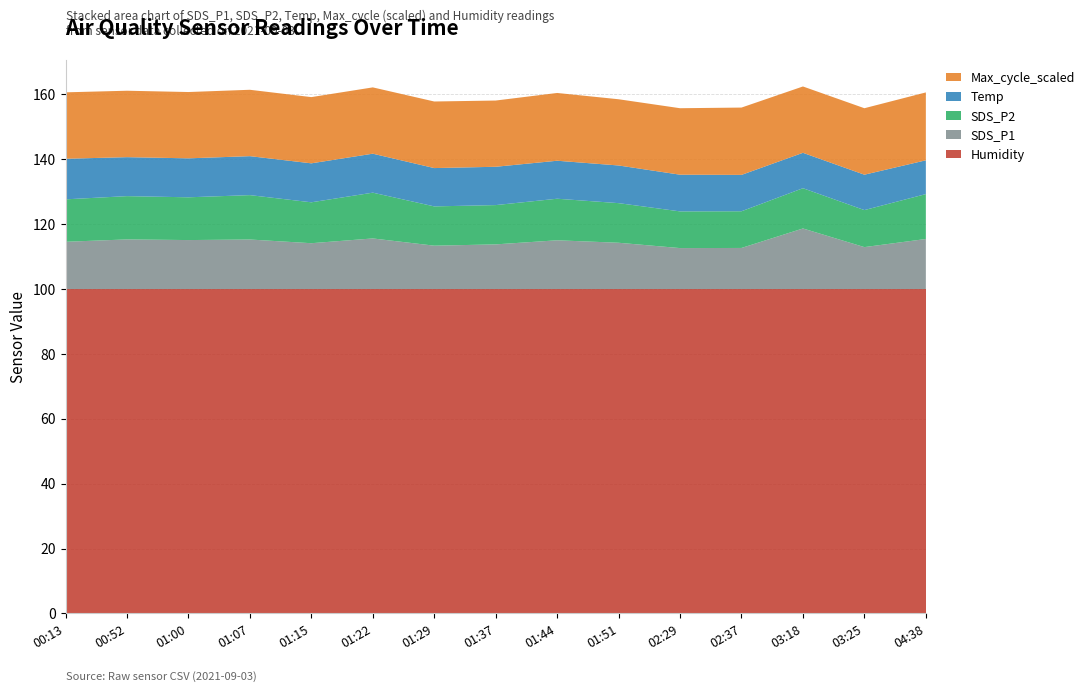

Reading left to right, transcribe all the data shown in this chart.

Humidity: 99.9	99.9	99.9	99.9	99.9	99.9	99.9	99.9	99.9	99.9	99.9	99.9	99.9	99.9	99.9
SDS_P1: 14.6	15.3	15.1	15.3	14.1	15.6	13.4	13.8	15.0	14.3	12.6	12.7	18.7	12.9	15.4
SDS_P2: 13.1	13.3	13.2	13.7	12.6	14.1	12.1	12.1	12.8	12.2	11.3	11.3	12.4	11.4	13.8
Temp: 12.5	12.0	12.0	12.0	12.0	12.0	11.8	11.8	11.7	11.6	11.3	11.2	10.9	10.9	10.4
Max_cycle_scaled: 20.5	20.5	20.4	20.4	20.4	20.4	20.5	20.4	20.9	20.4	20.5	20.7	20.4	20.5	20.9